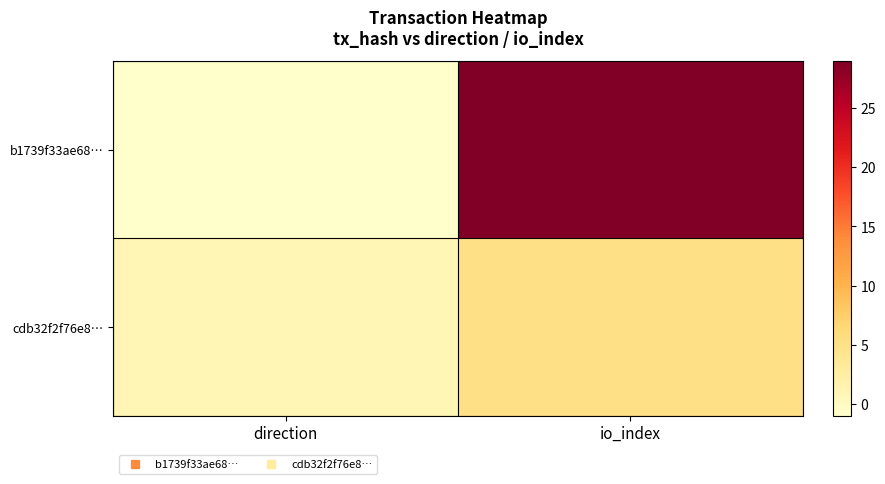

Reading left to right, list all the values displayed in this chart.

b1739f33ae68…: direction=-1	io_index=29
cdb32f2f76e8…: direction=1	io_index=5